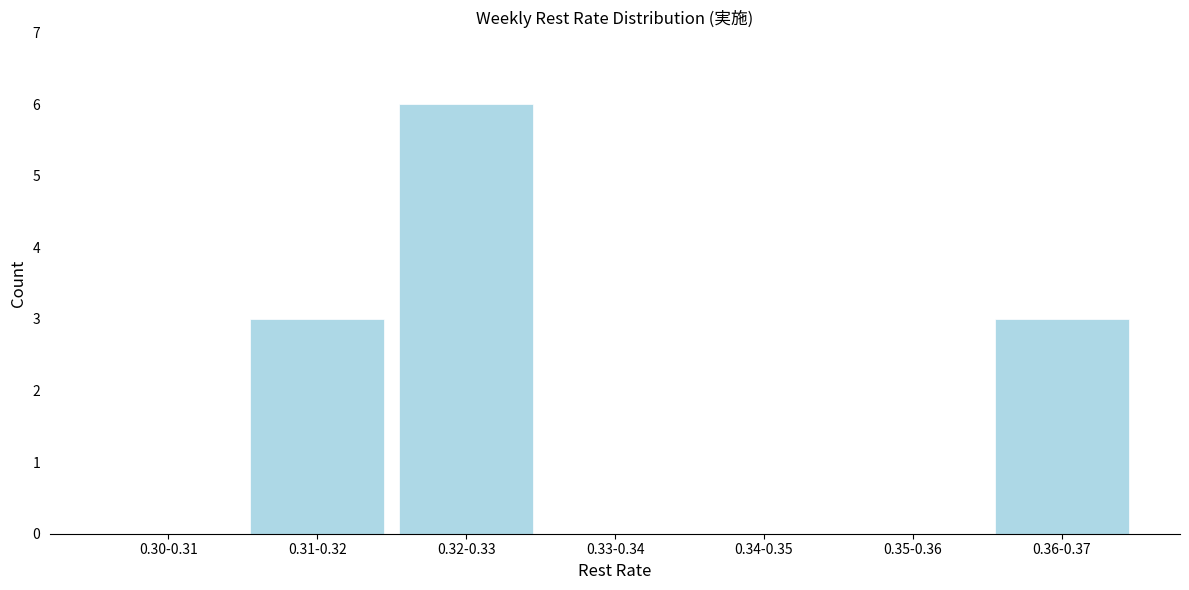

Reading right to left, list all the values displayed in this chart.

0.36-0.37=3	0.35-0.36=0	0.34-0.35=0	0.33-0.34=0	0.32-0.33=6	0.31-0.32=3	0.30-0.31=0